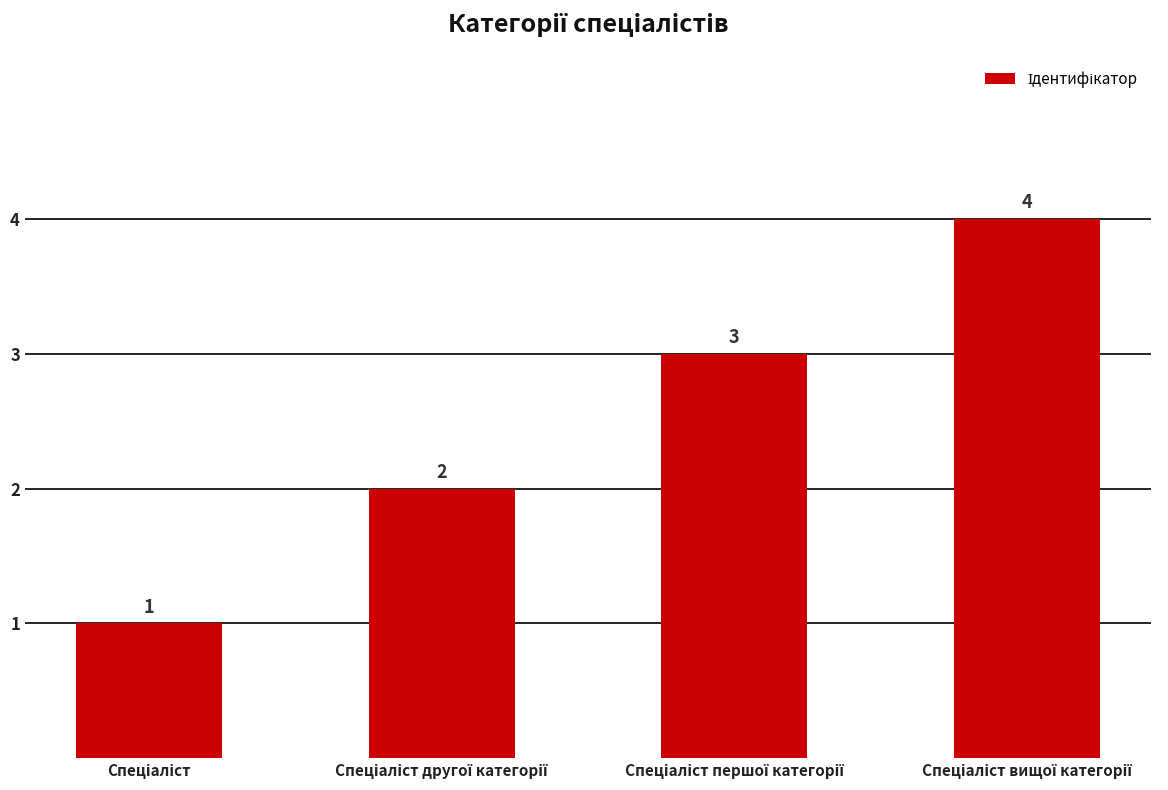

What is the value of the 4th bar from the left?

4